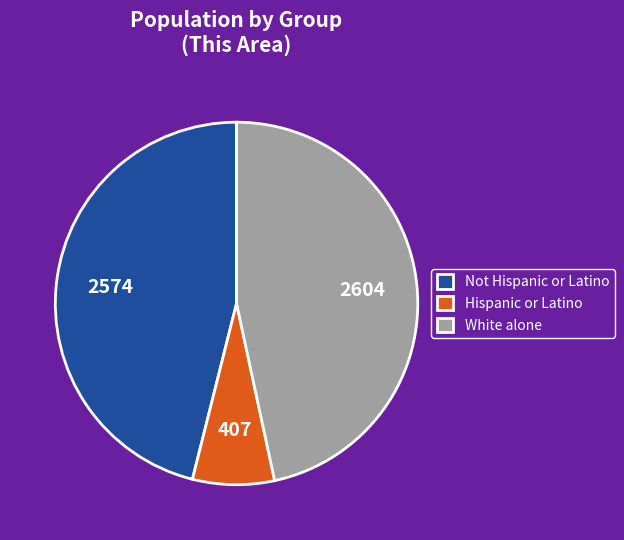

What is the smallest slice in the pie chart?

Hispanic or Latino